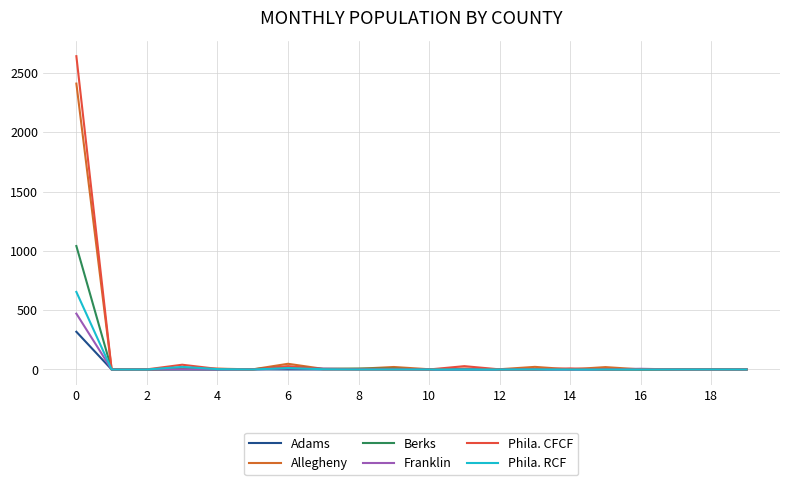

Which series has the largest range (max minus min)?

Phila. CFCF